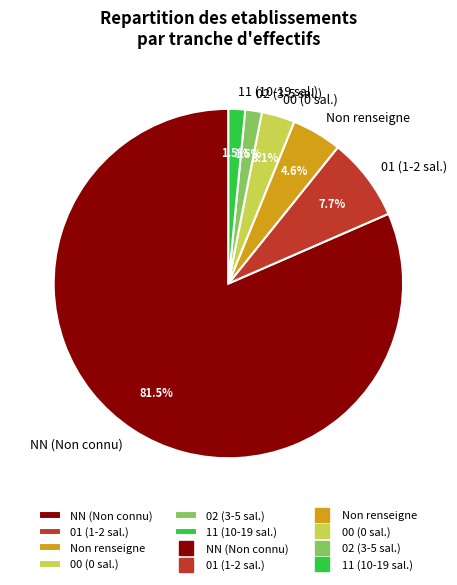

What percentage do Non renseigne and 01 (1-2 sal.) together represent?

12.3%